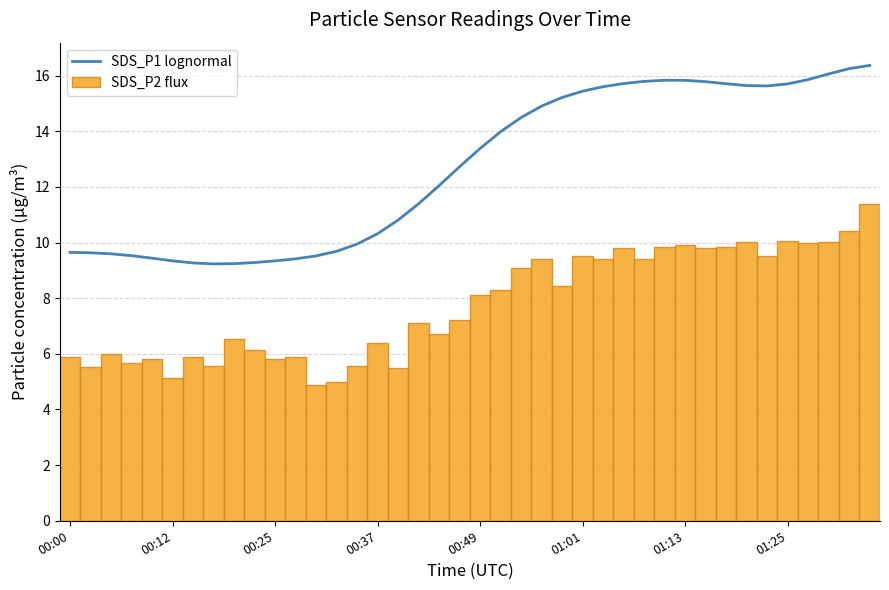

Does the chart contain stacked bars?

No